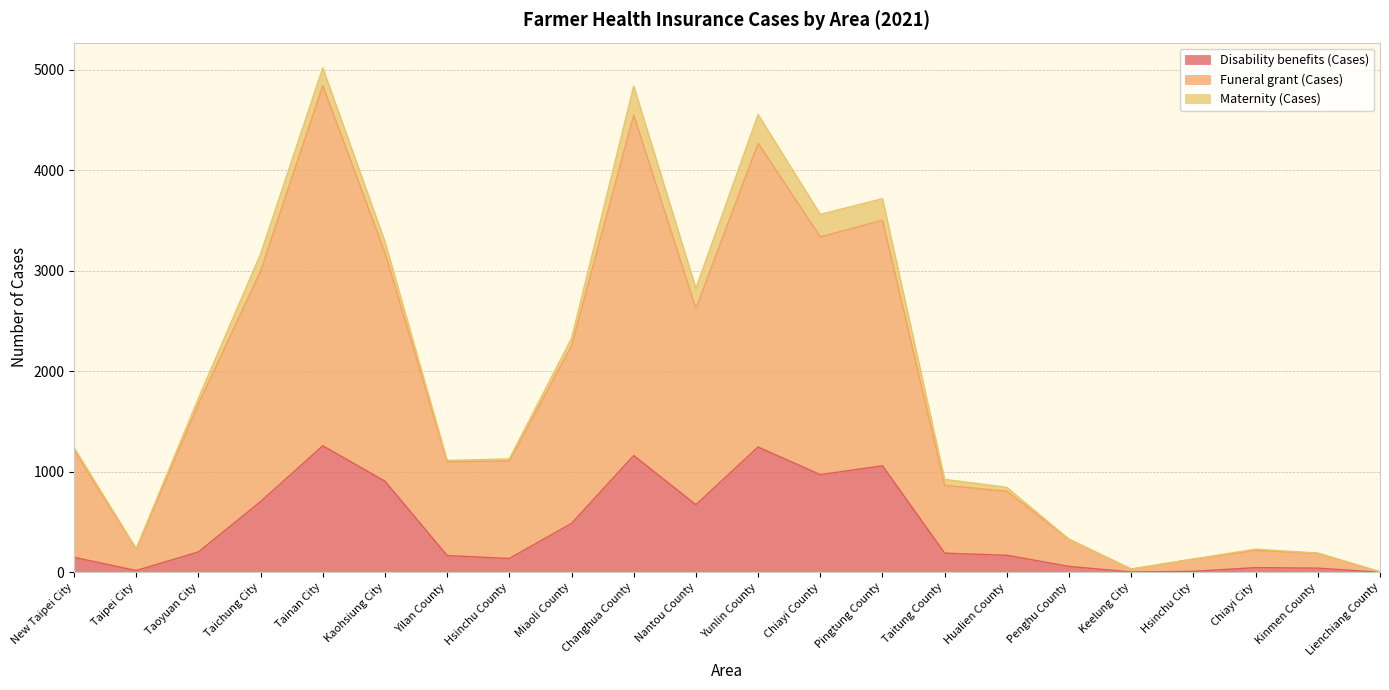

In Funeral grant (Cases), how many points are higher than both neighbors (excluding endpoints)?

5